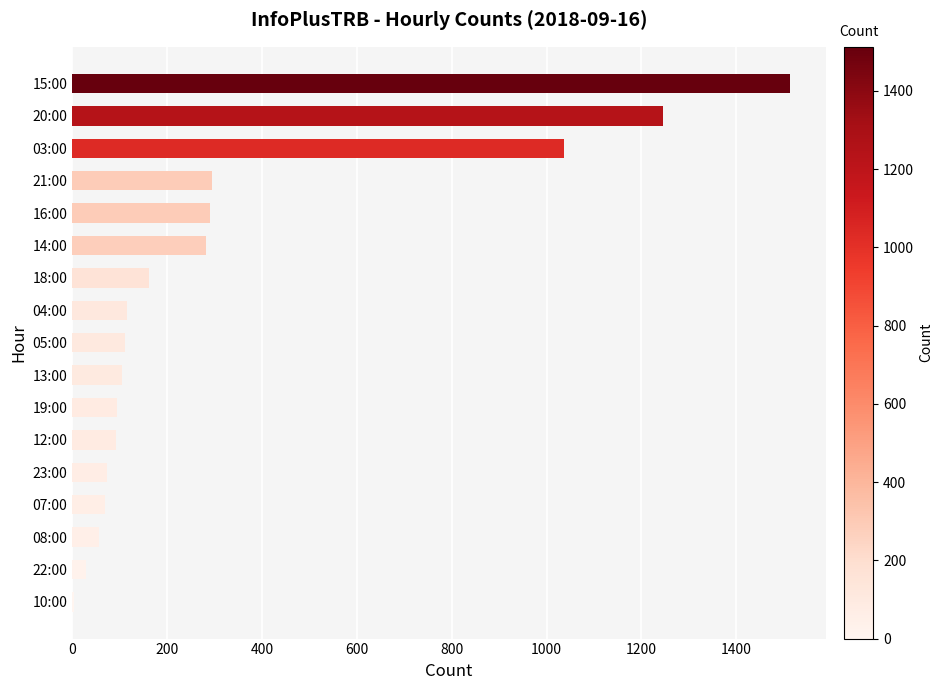

The chart shows a value of 105 at 13:00. True or false?

True